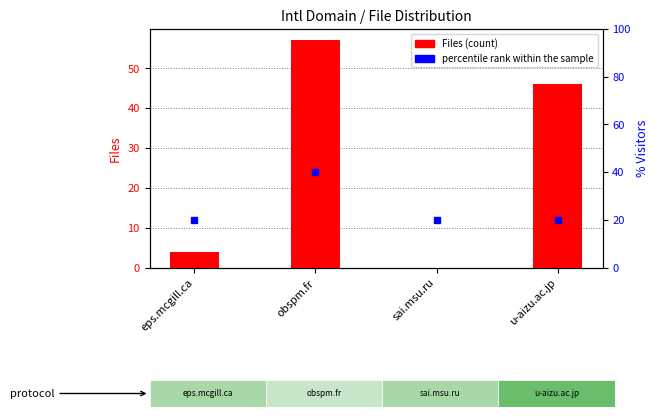

True or false: Files has a value of 35 at sai.msu.ru.

False